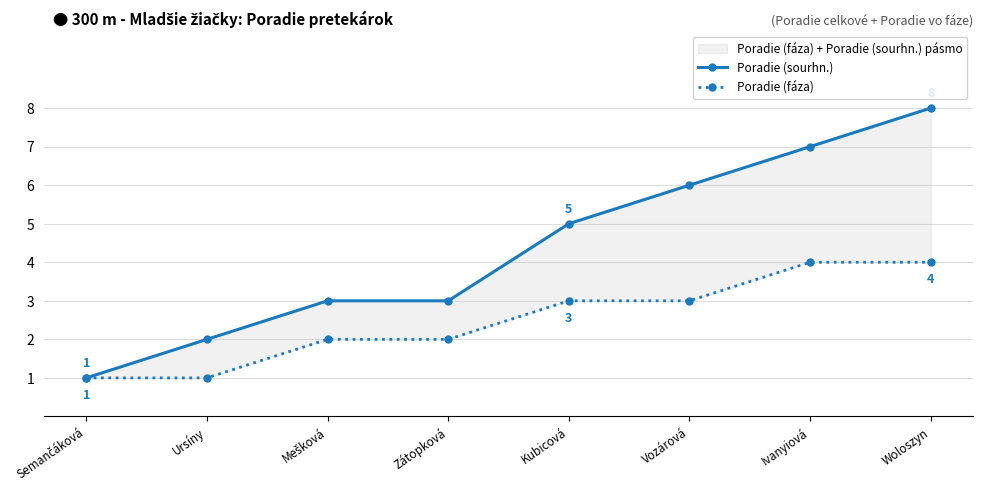

At which label is Poradie (fáza) closest to 2?

Mešková